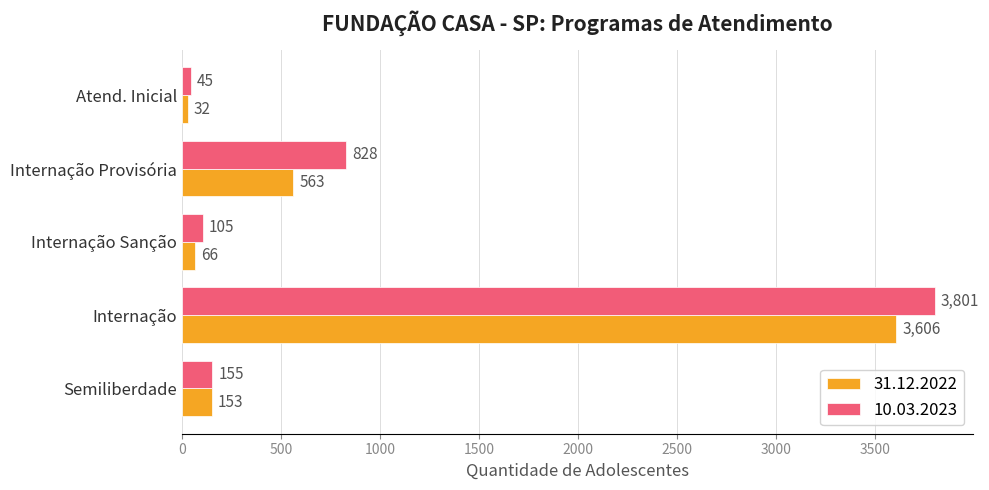

Which series has the largest range (max minus min)?

10.03.2023